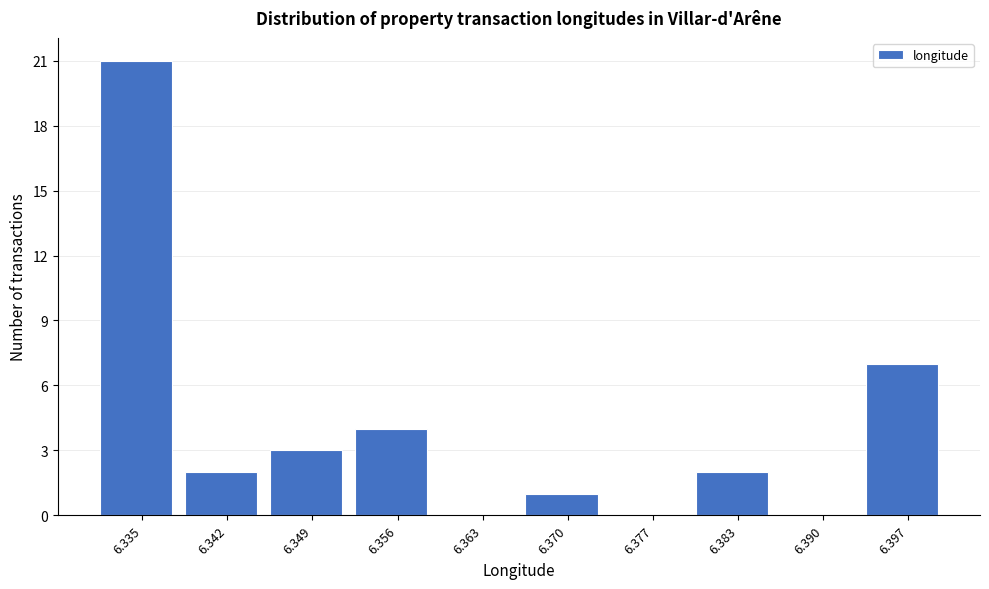

Reading right to left, transcribe all the data shown in this chart.

6.397=7	6.390=0	6.383=2	6.377=0	6.370=1	6.363=0	6.356=4	6.349=3	6.342=2	6.335=21